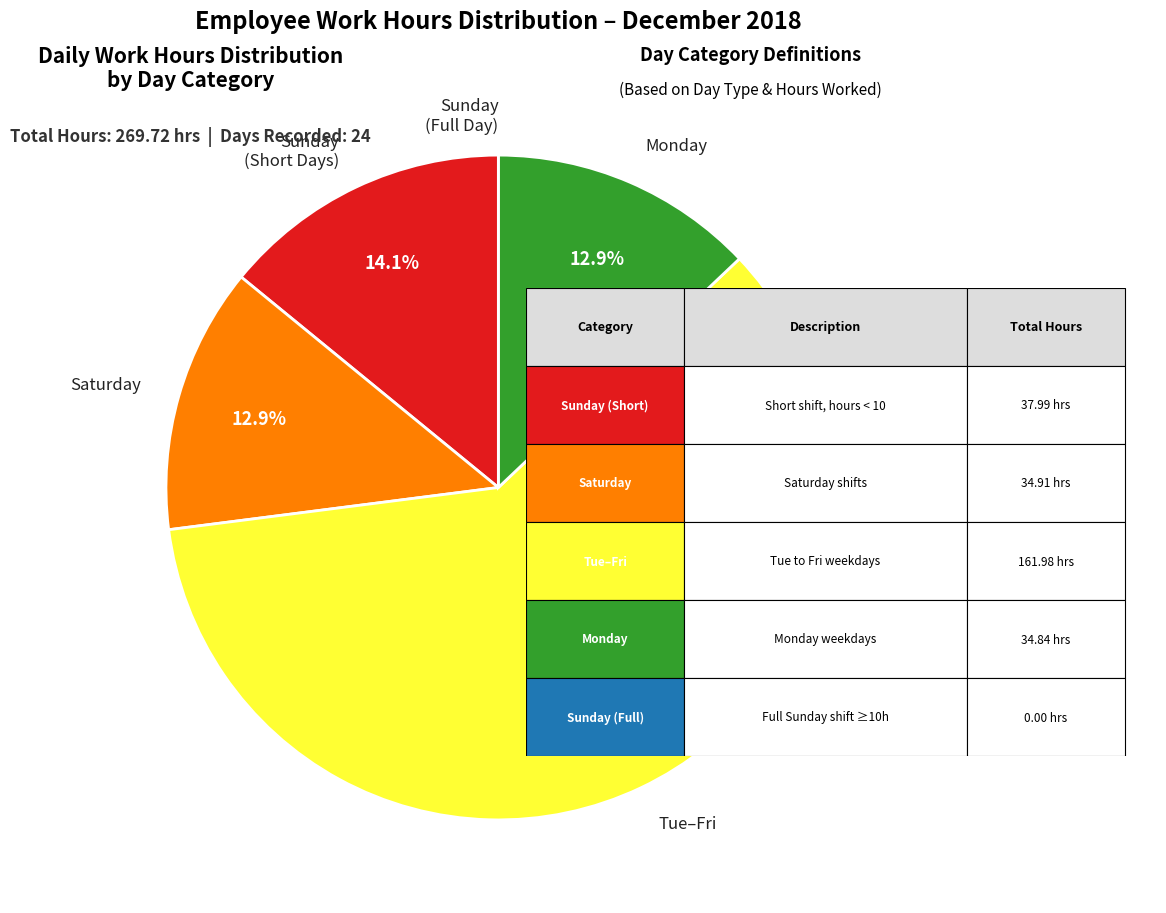

What portion of the pie excludes Sunday (Short Days)?

85.9%